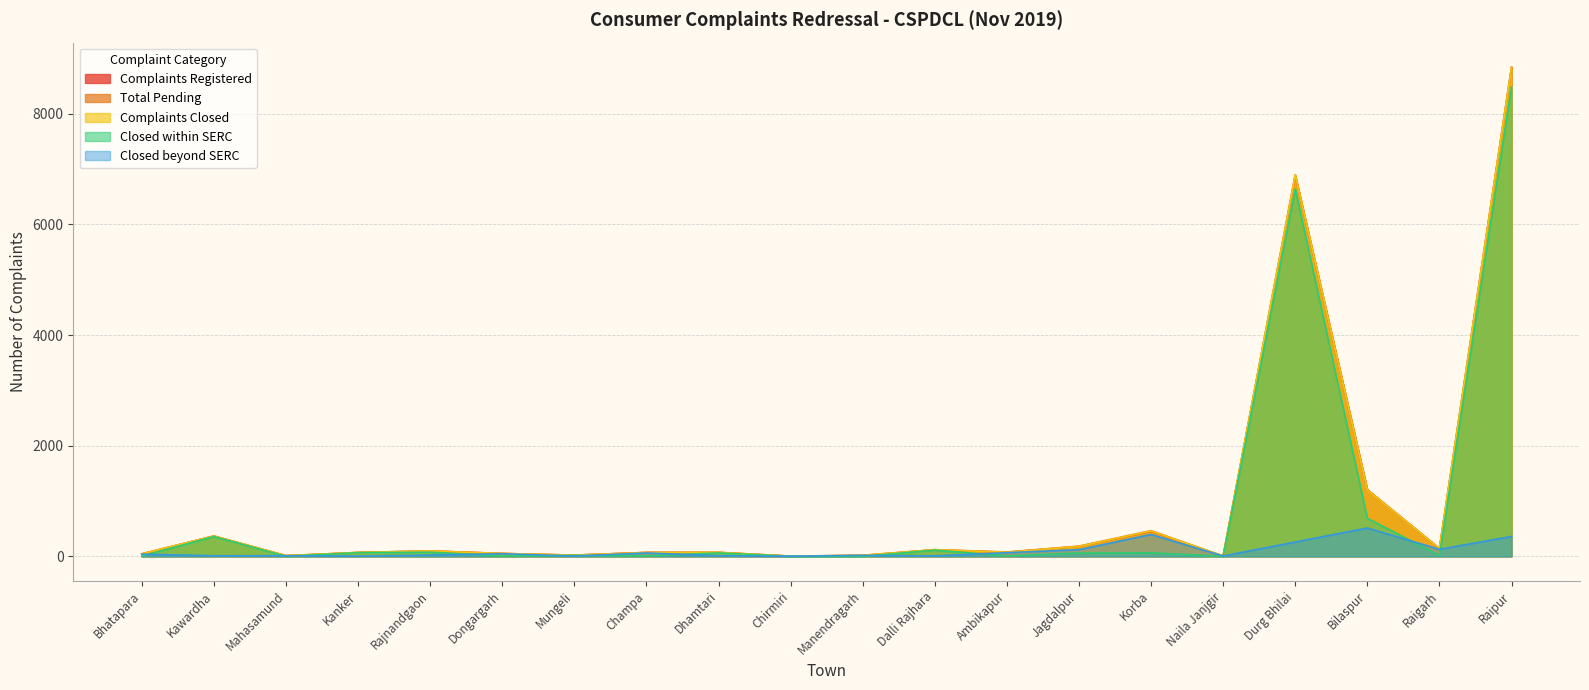

At which label is Complaints Closed closest to 4421?

Durg Bhilai